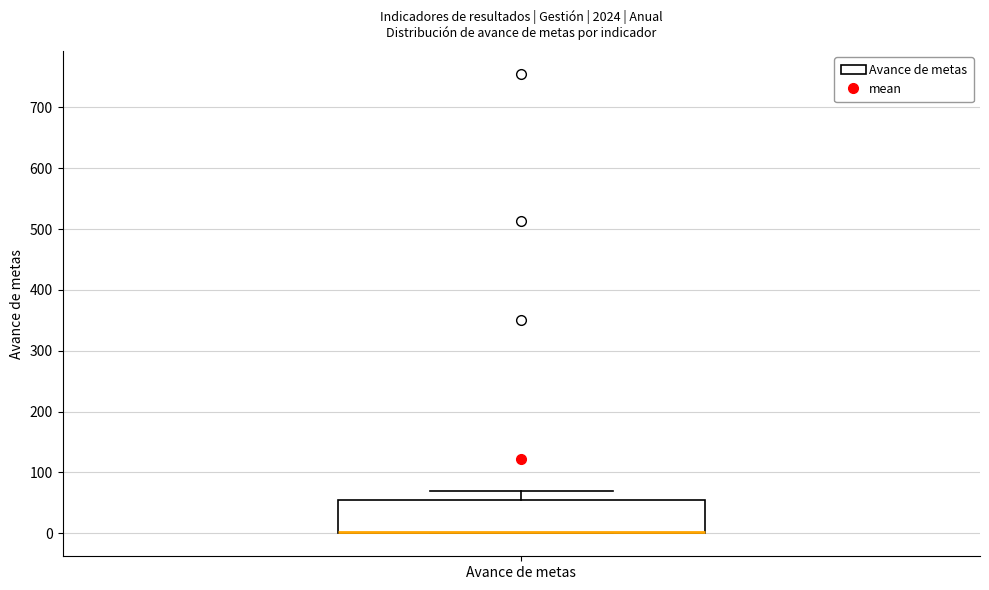

Where is the lower edge of the box for Avance de metas on the y-axis? The values are not printed on the chart, so give them approximately, as read against the axis.

0